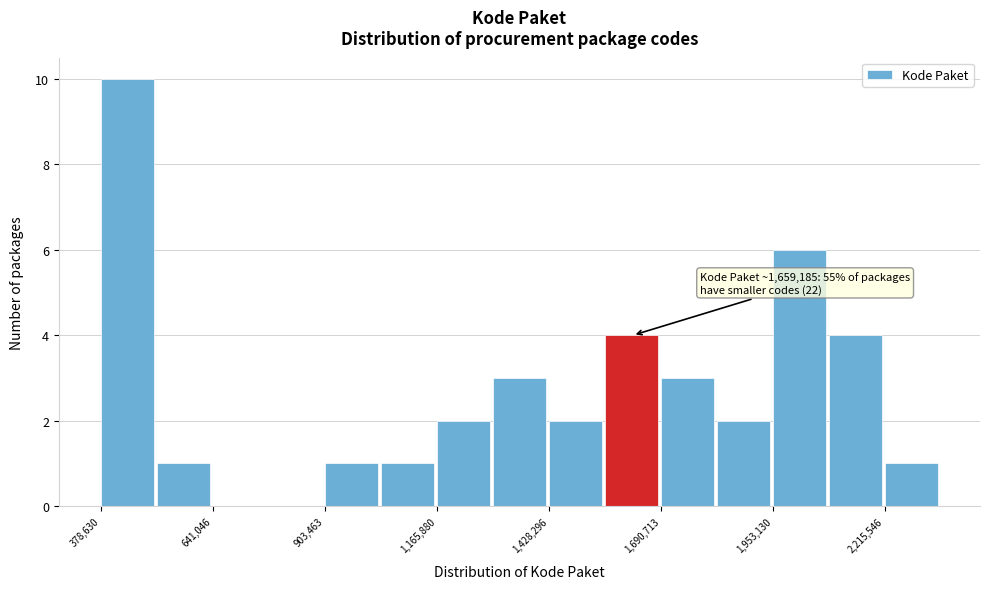

Around what value on the x-axis is the tallest bar? Give the approximate position of its centre, as read against the axis.

450000